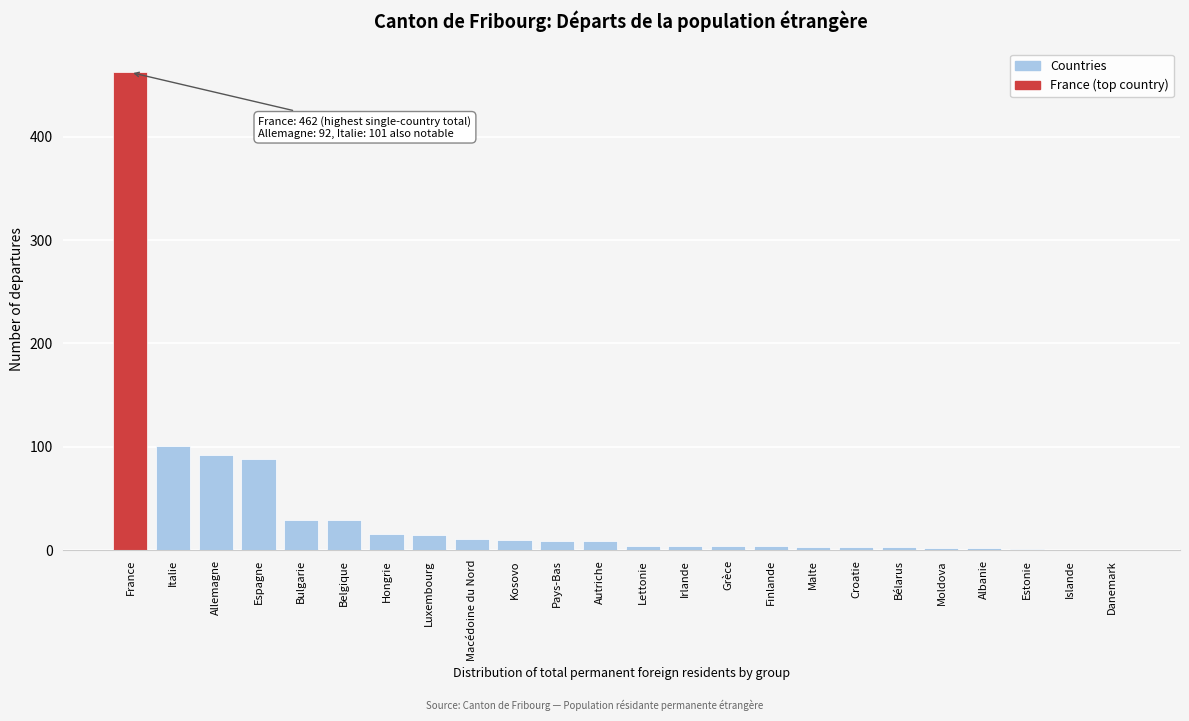

Which label corresponds to the largest value in the chart?

France